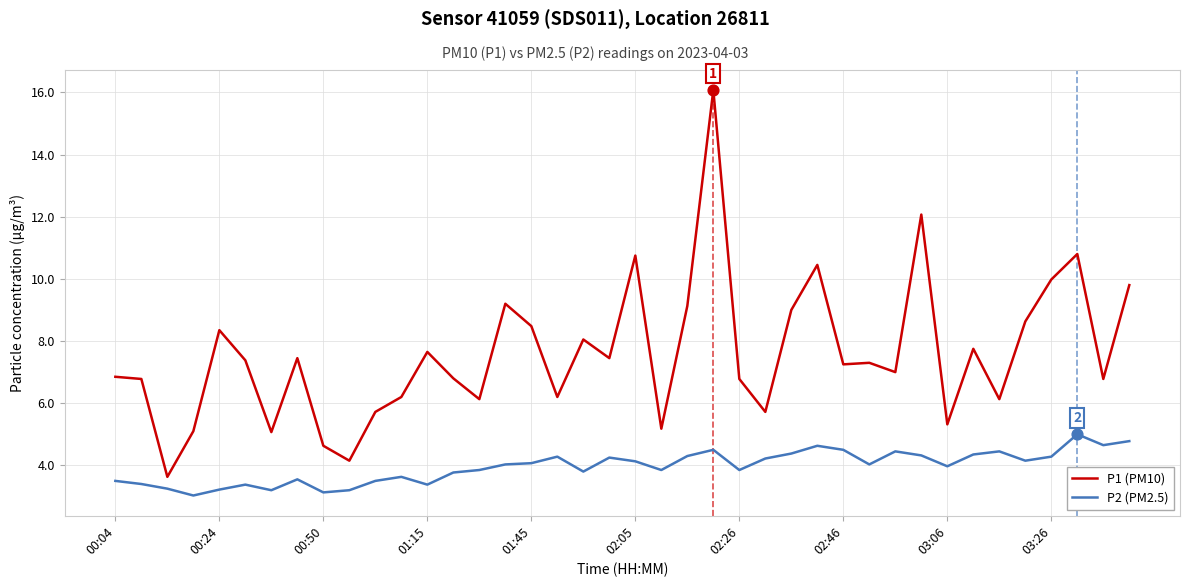

Which series has the largest total across all categories?

P1 (PM10)